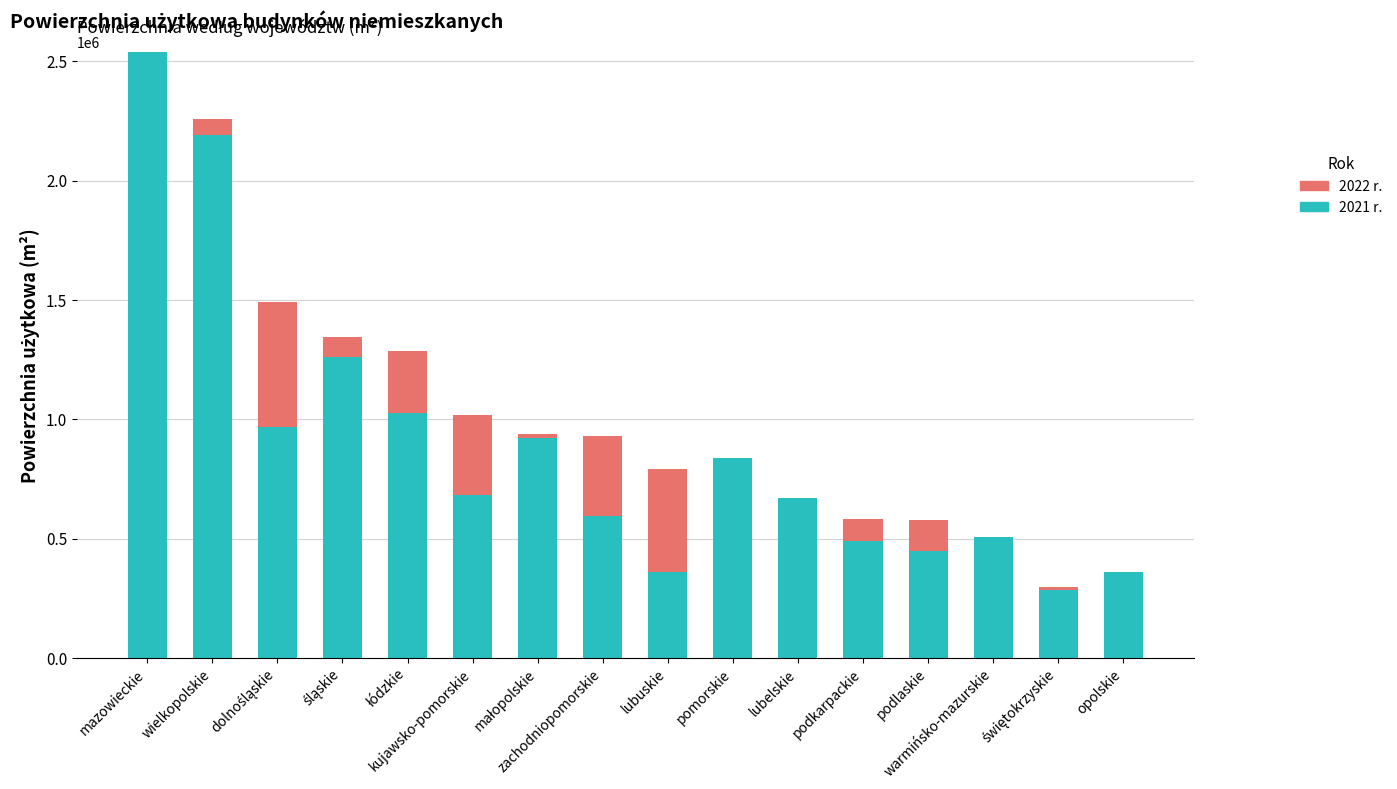

How many categories are shown in the chart?

16